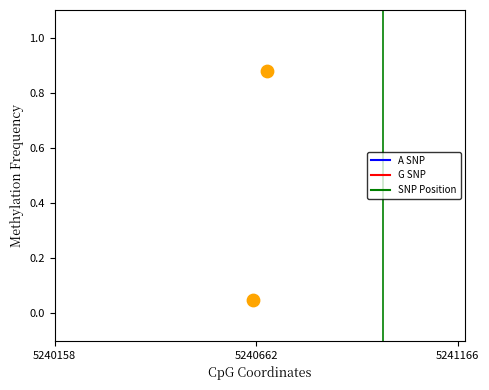

What is the range of X values (max minus min)?

35.0